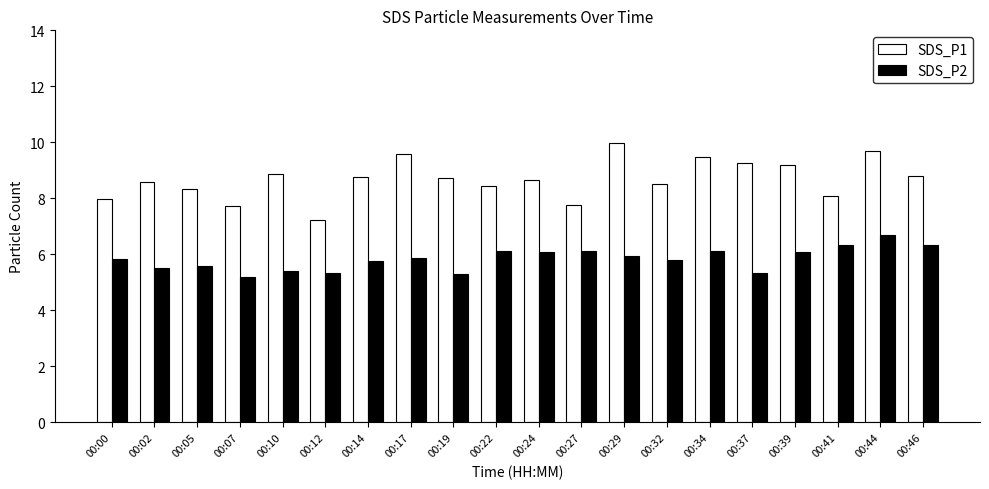

Count the number of categories in the chart.

20